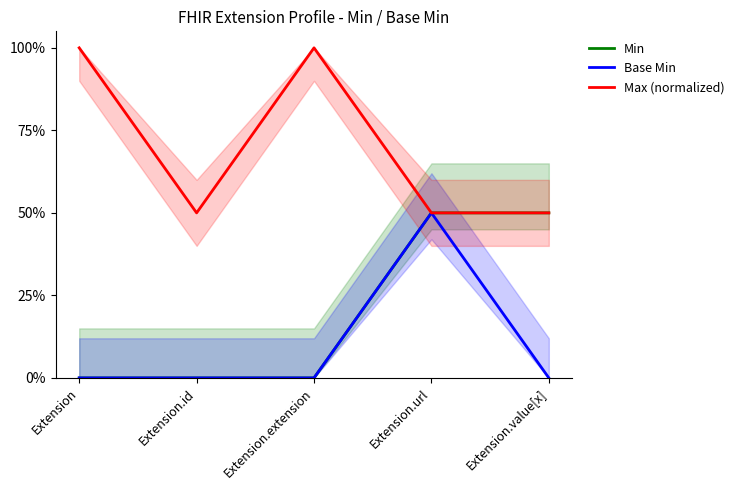

What are all the series names shown in the legend?

Min, Base Min, Max (normalized)